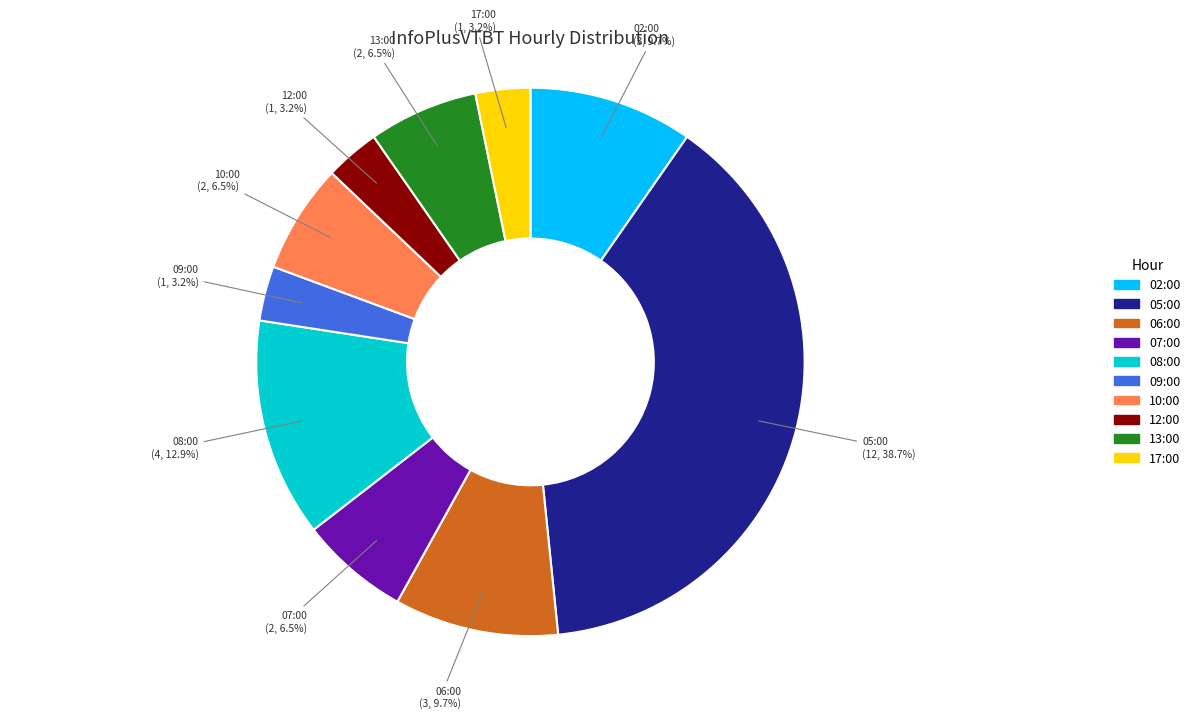

To the nearest percent, what is the combined percentage of 12:00 and 02:00?

13%